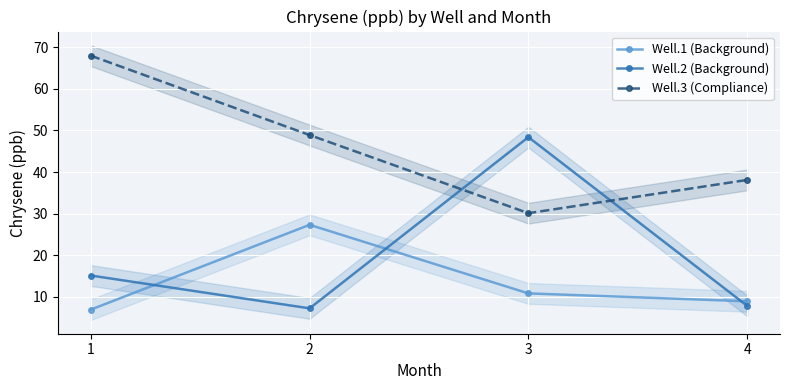

Where does the Well.2 (Background) series first go above 15?

1